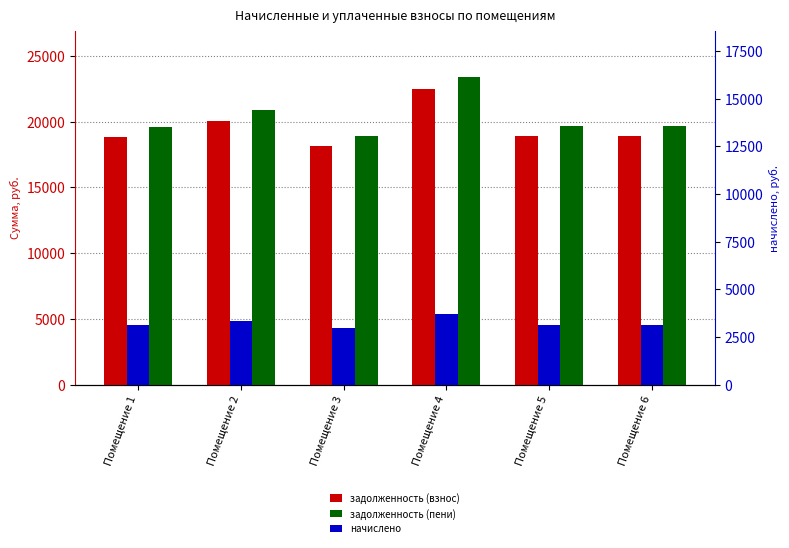

At which category is the sum across all series the highest?

Помещение 4